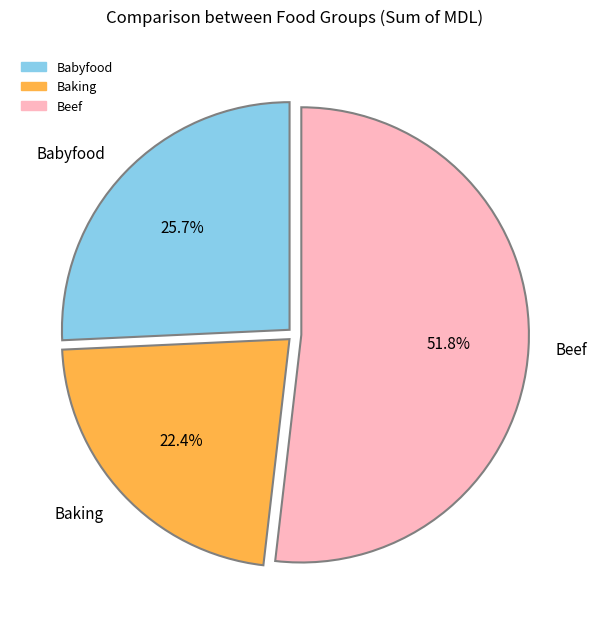

Is there any slice that represents more than half of the pie?

Yes